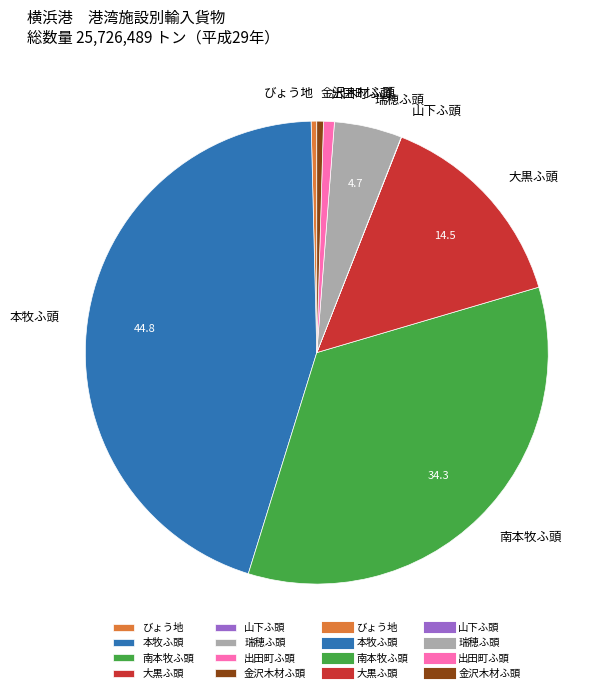

Is the sum of 南本牧ふ頭 and 本牧ふ頭 greater than half?

Yes